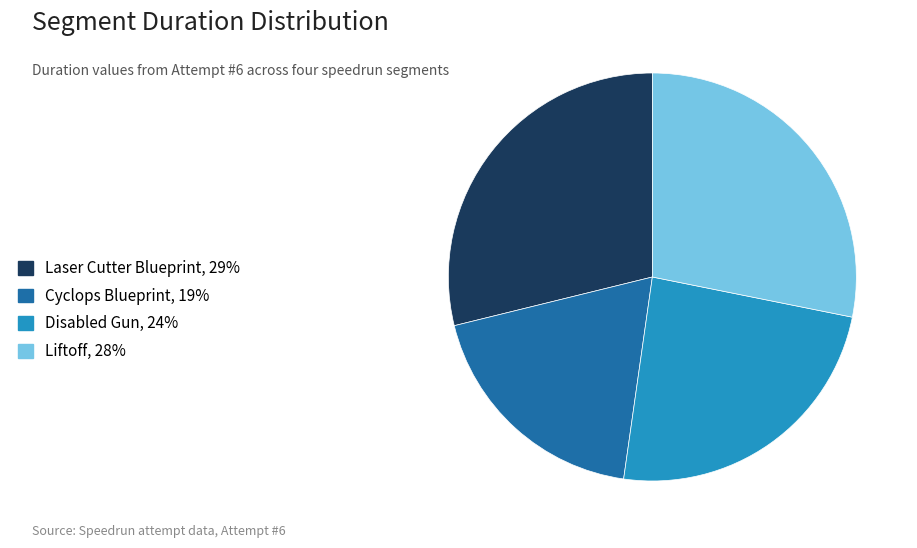

Do Disabled Gun and Laser Cutter Blueprint together represent more than half of the pie?

Yes